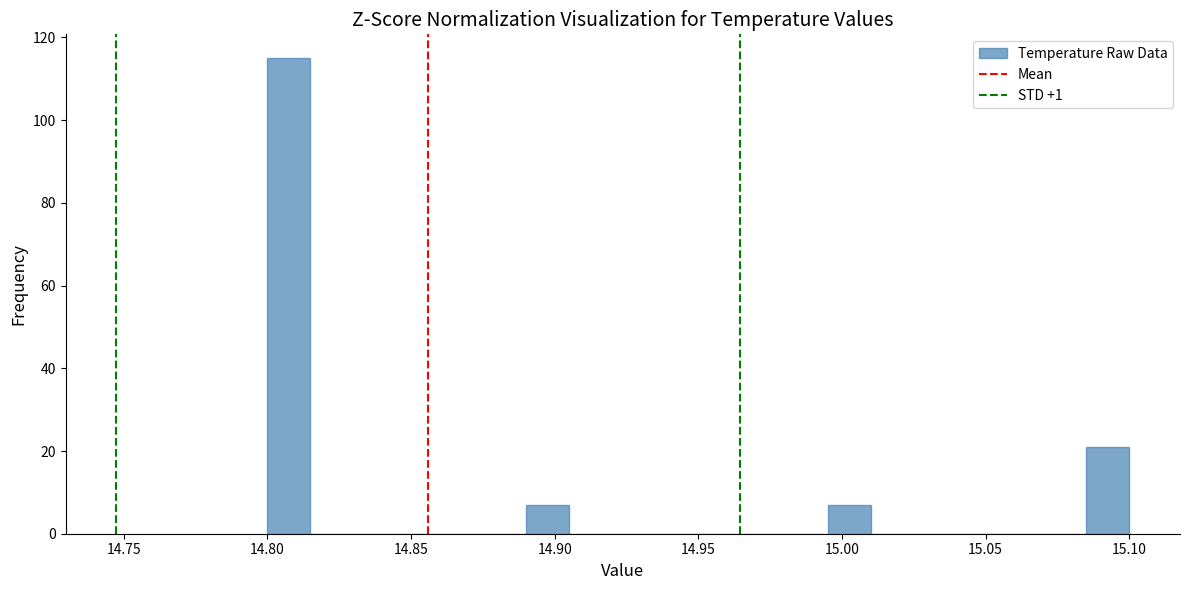

Around what value on the x-axis is the tallest bar? Give the approximate position of its centre, as read against the axis.

14.810